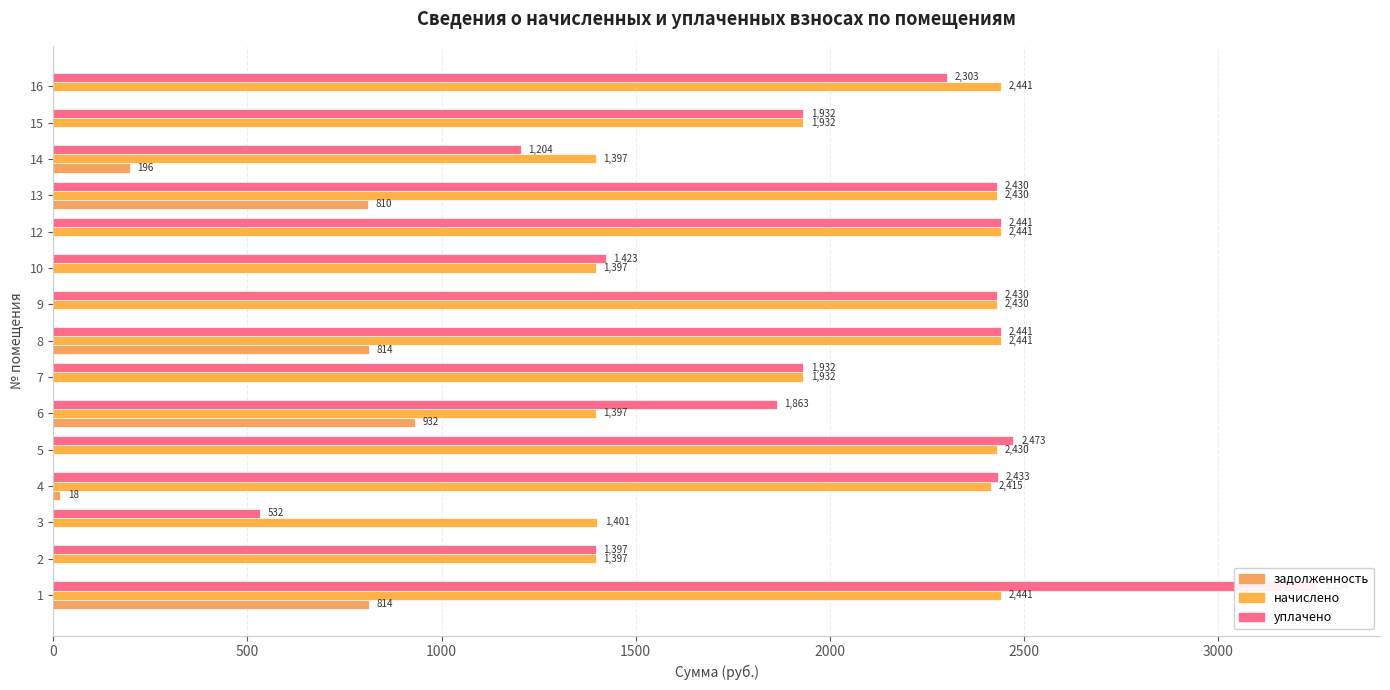

What are all the series names shown in the legend?

задолженность, начислено, уплачено